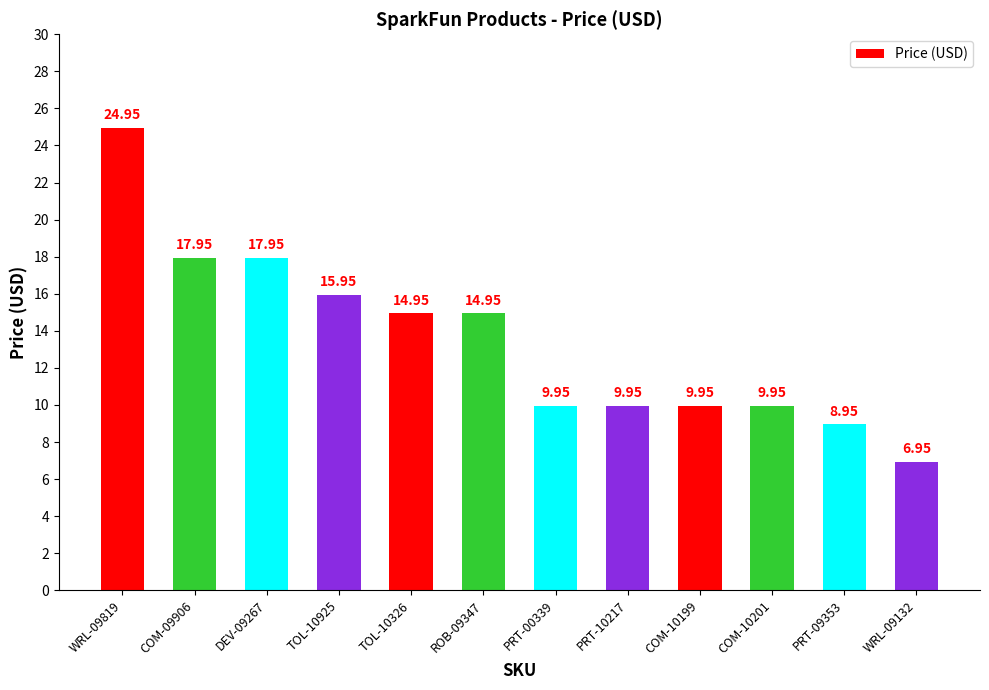

What is the difference between the maximum and minimum values?

18.0